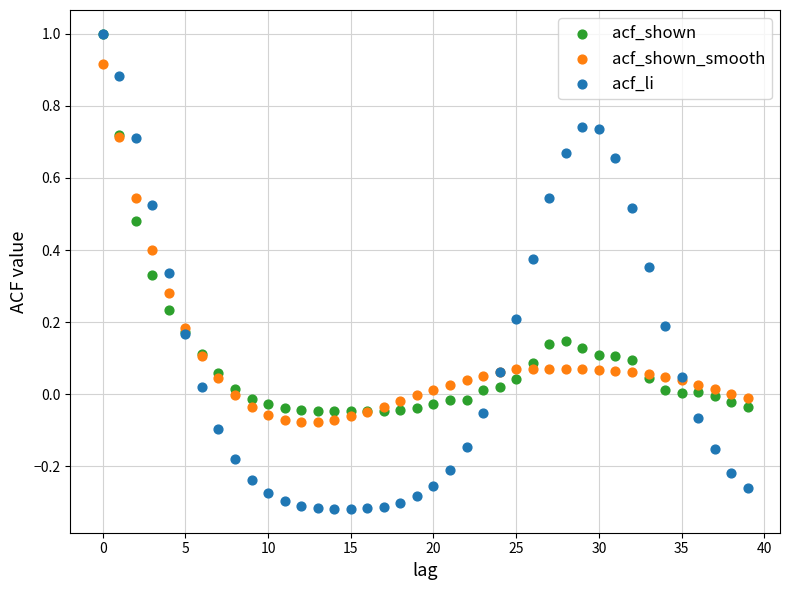

What are all the series names shown in the legend?

acf_shown, acf_shown_smooth, acf_li